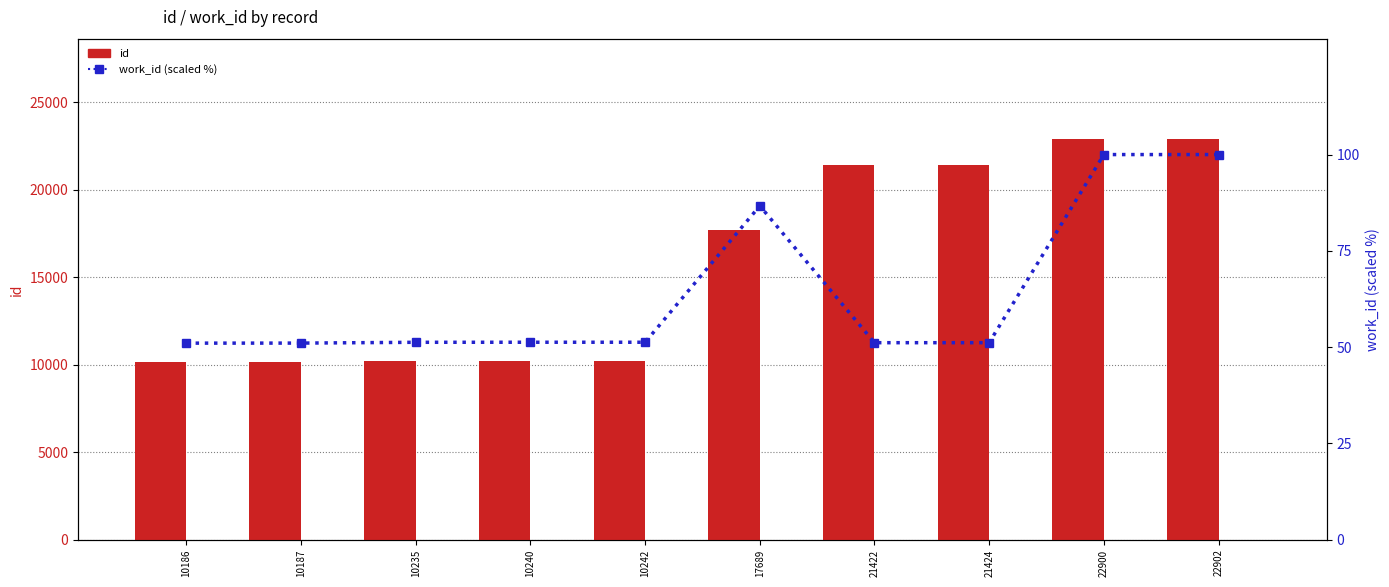

Which category has the highest value across all series?

22902